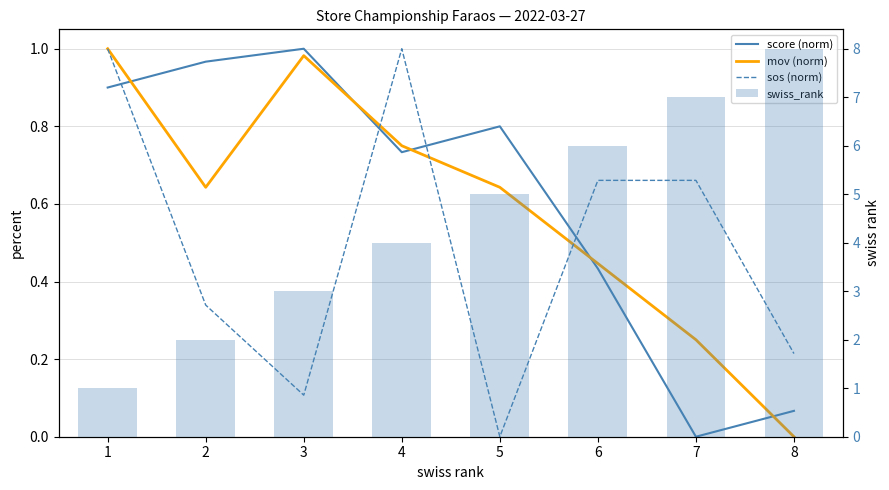

How many series are shown in this chart?

4